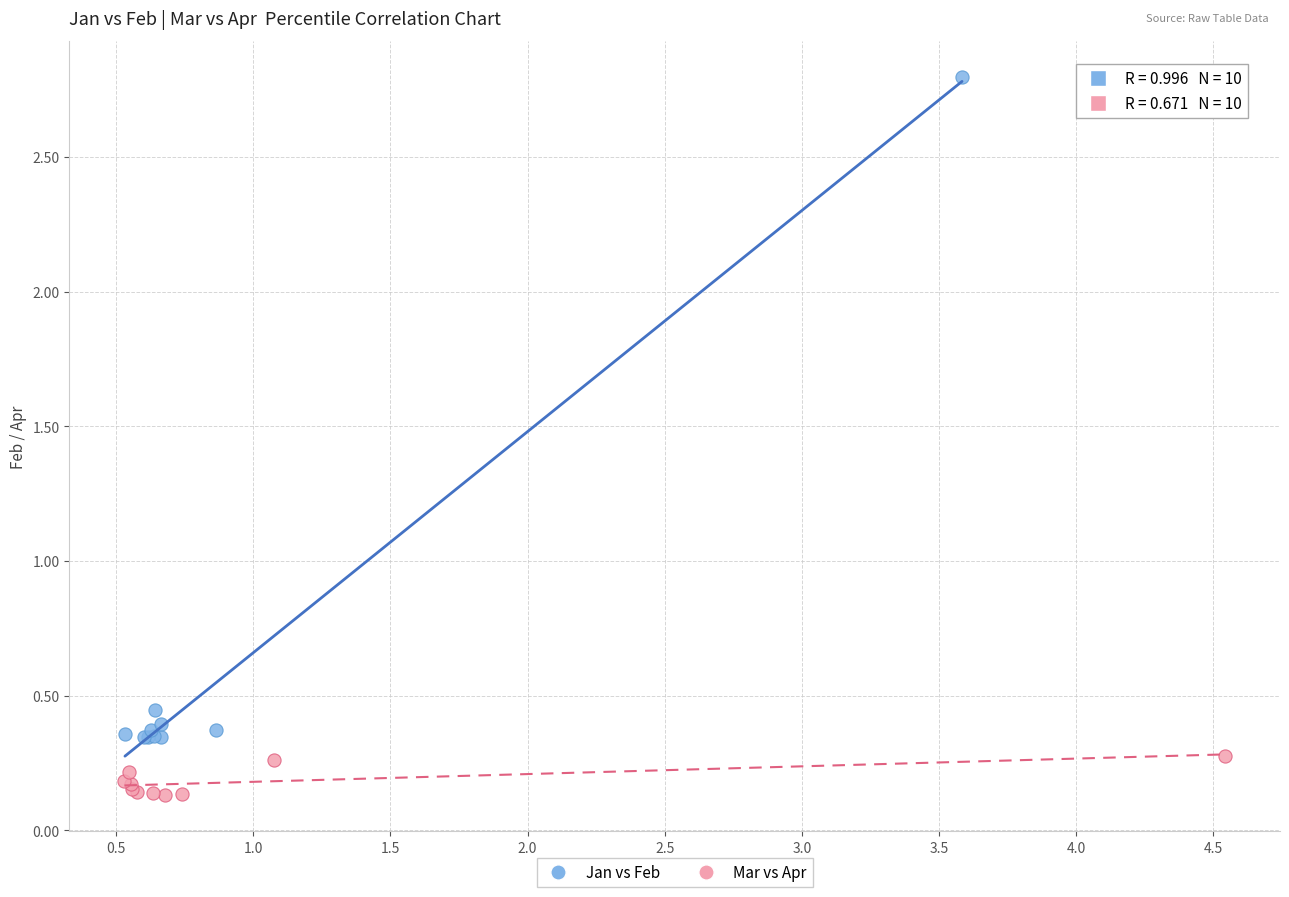

Which series has the largest Y range (max minus min)?

Jan vs Feb